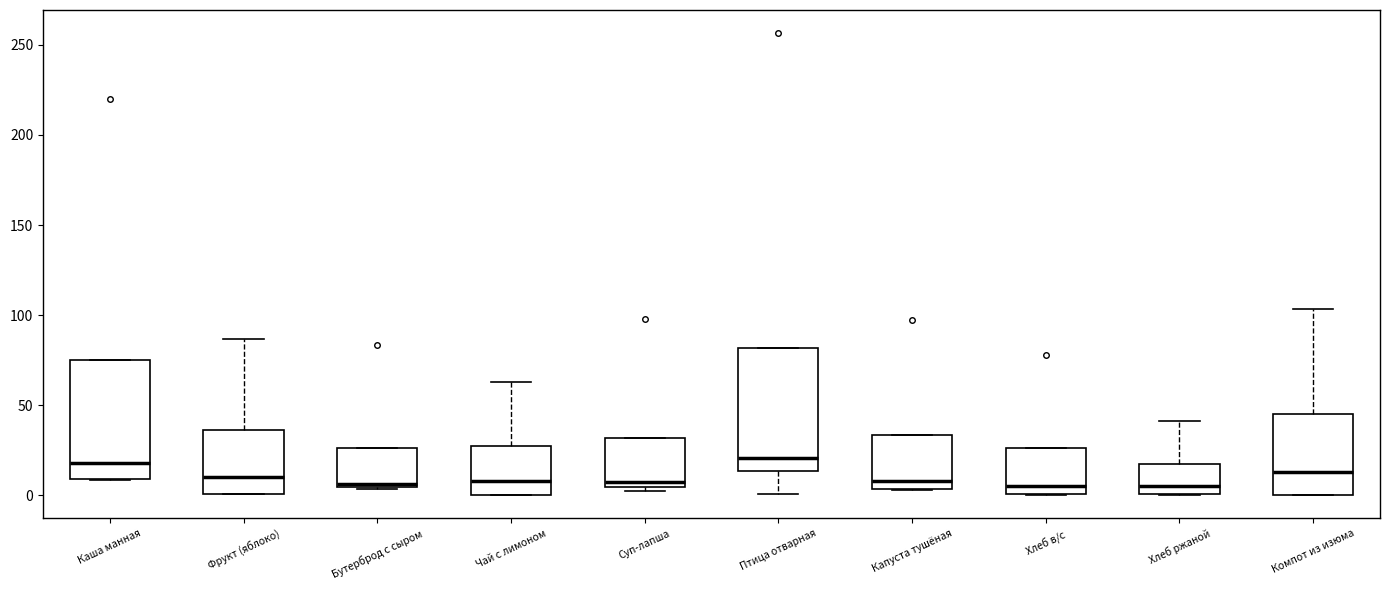

Reading left to right, transcribe this box plot: for each box, give where its median line is, the range the box spans, and where its two whiskers end, as read against the y-axis. The values are not printed on the chart, so give them approximately, as read against the axis.

Каша манная: median 20, box 10 to 75, whiskers 10 to 75
Фрукт (яблоко): median 10, box 0 to 35, whiskers 0 to 85
Бутерброд с сыром: median 5, box 5 to 25, whiskers 5 to 25
Чай с лимоном: median 10, box 0 to 25, whiskers 0 to 65
Суп-лапша: median 10, box 5 to 30, whiskers 0 to 30
Птица отварная: median 20, box 15 to 80, whiskers 0 to 80
Капуста тушёная: median 10, box 5 to 35, whiskers 5 to 35
Хлеб в/с: median 5, box 0 to 25, whiskers 0 to 25
Хлеб ржаной: median 5, box 0 to 15, whiskers 0 to 40
Компот из изюма: median 15, box 0 to 45, whiskers 0 to 105